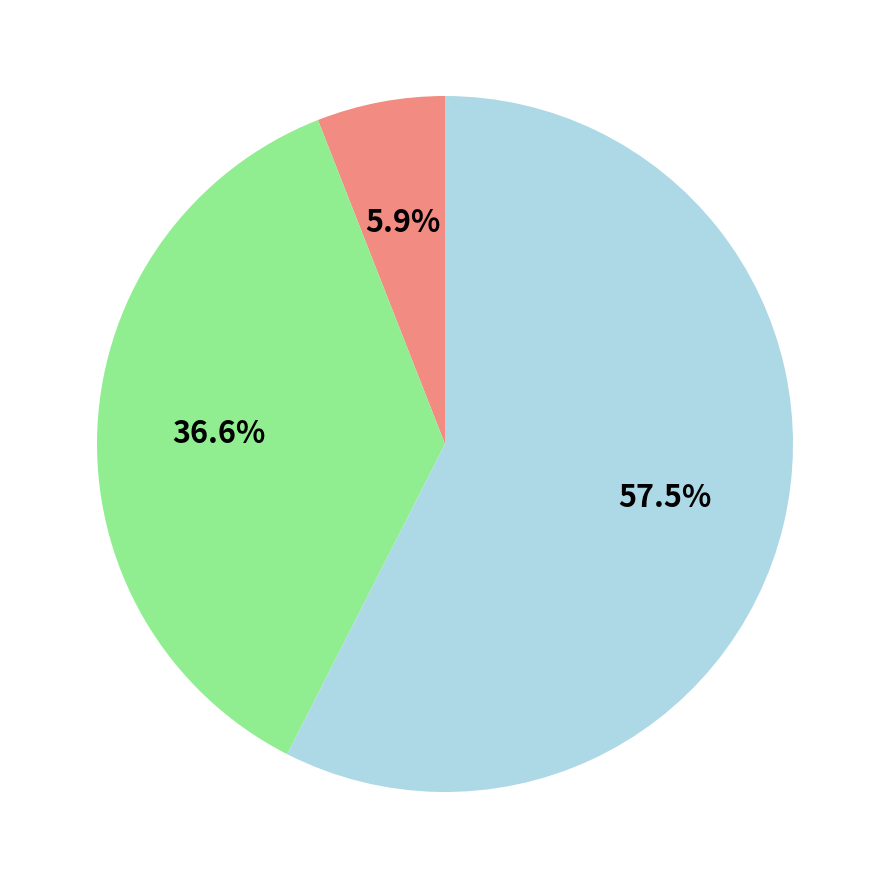

Is there a majority slice in this chart?

Yes